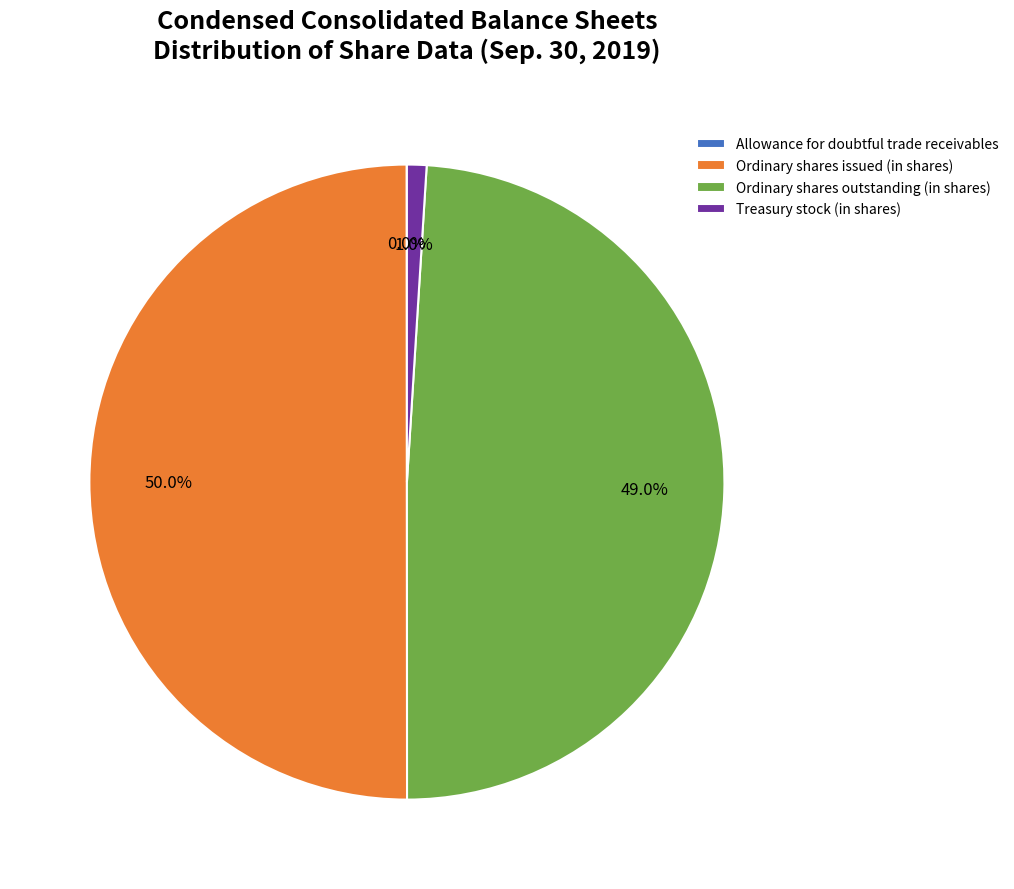

Combined, do Ordinary shares outstanding (in shares) and Ordinary shares issued (in shares) account for over 50%?

Yes